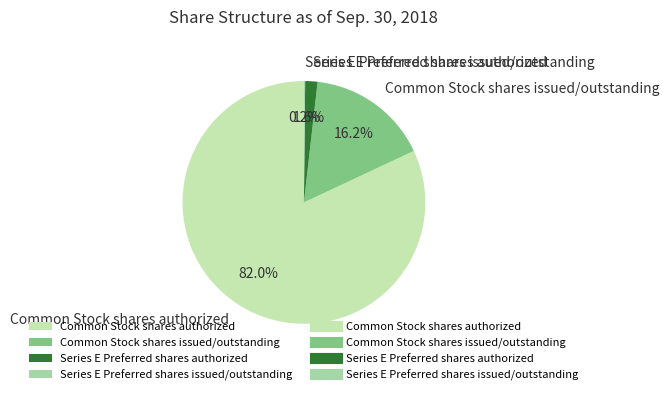

What is the largest slice in the pie chart?

Common Stock shares authorized